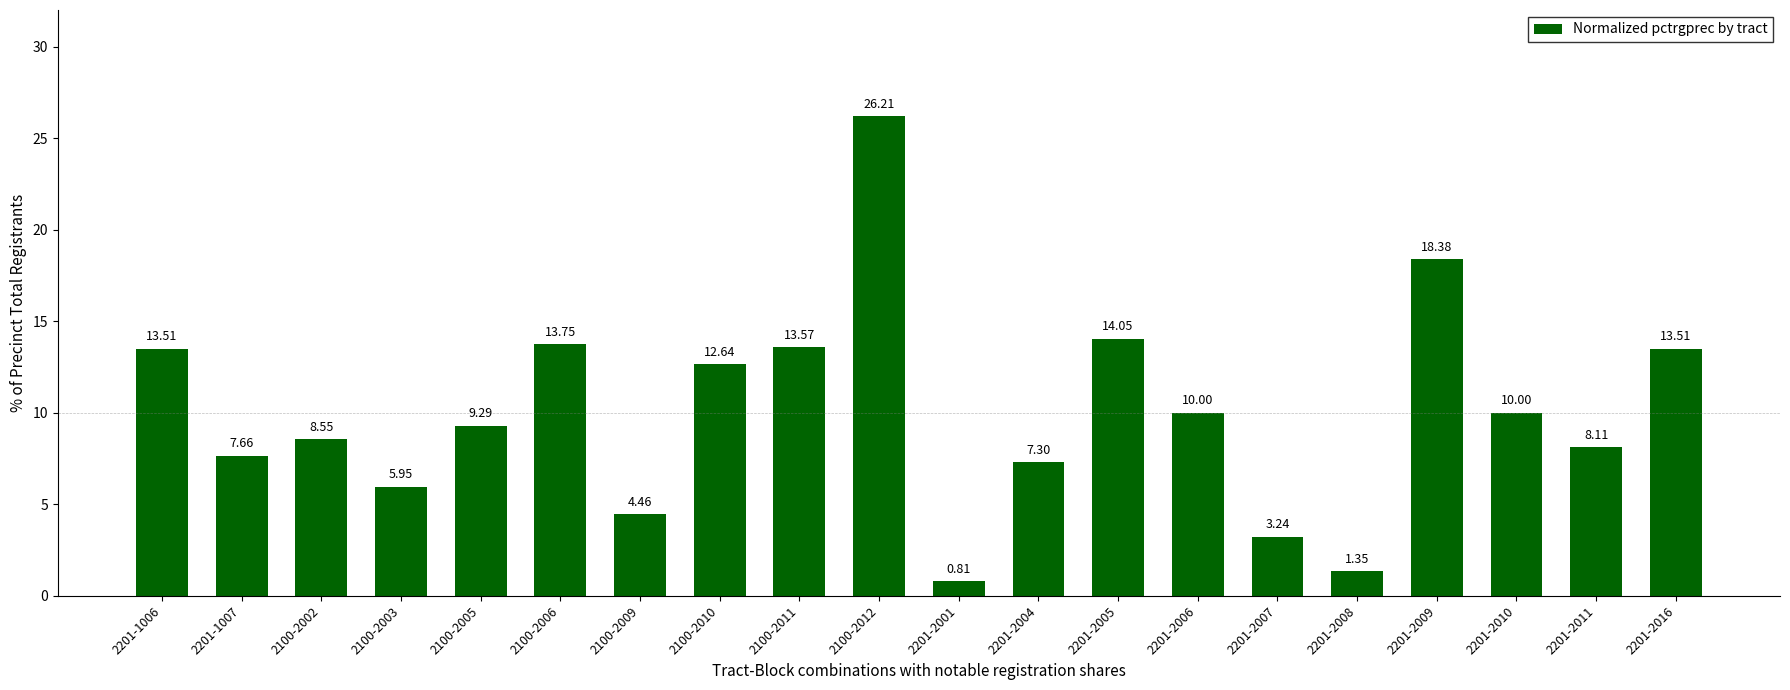

What is the sum of all values?

202.3